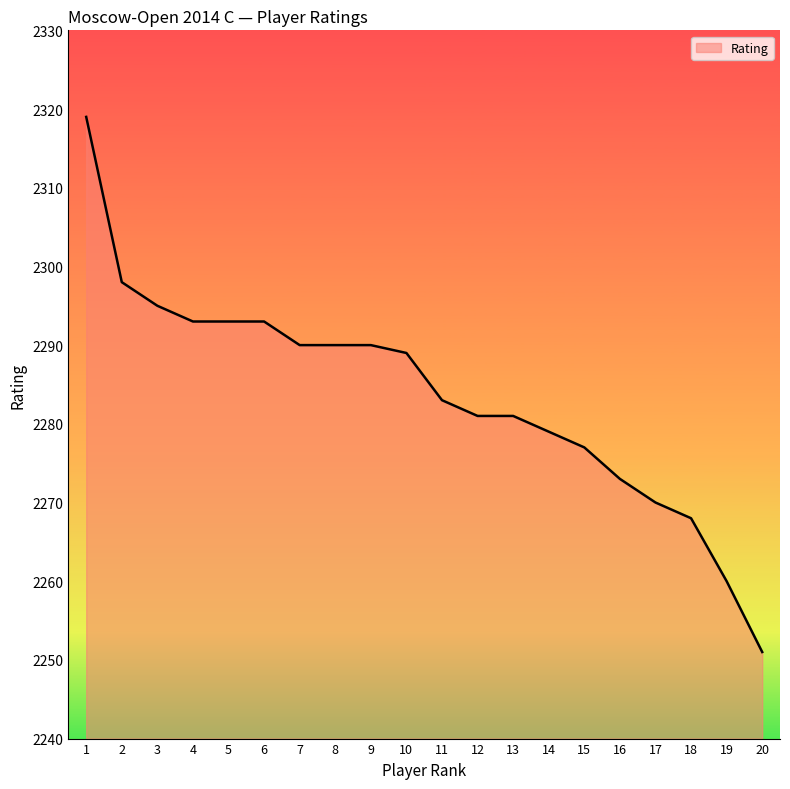

Reading right to left, transcribe all the data shown in this chart.

20=2251	19=2260	18=2268	17=2270	16=2273	15=2277	14=2279	13=2281	12=2281	11=2283	10=2289	9=2290	8=2290	7=2290	6=2293	5=2293	4=2293	3=2295	2=2298	1=2319